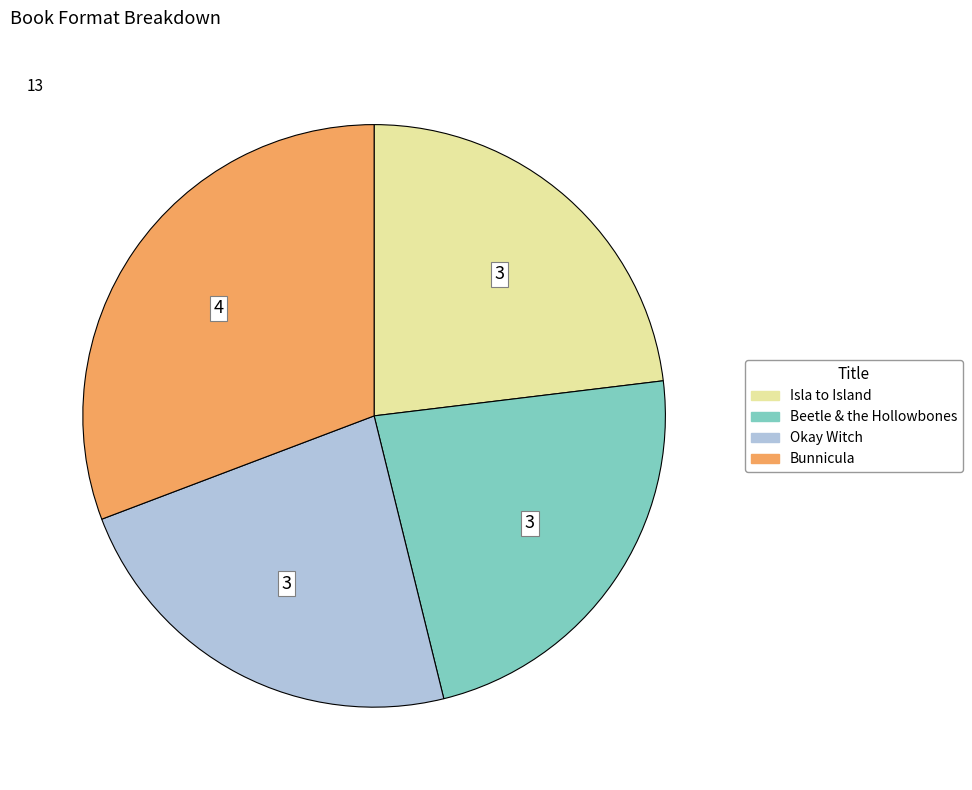

Is there a majority slice in this chart?

No